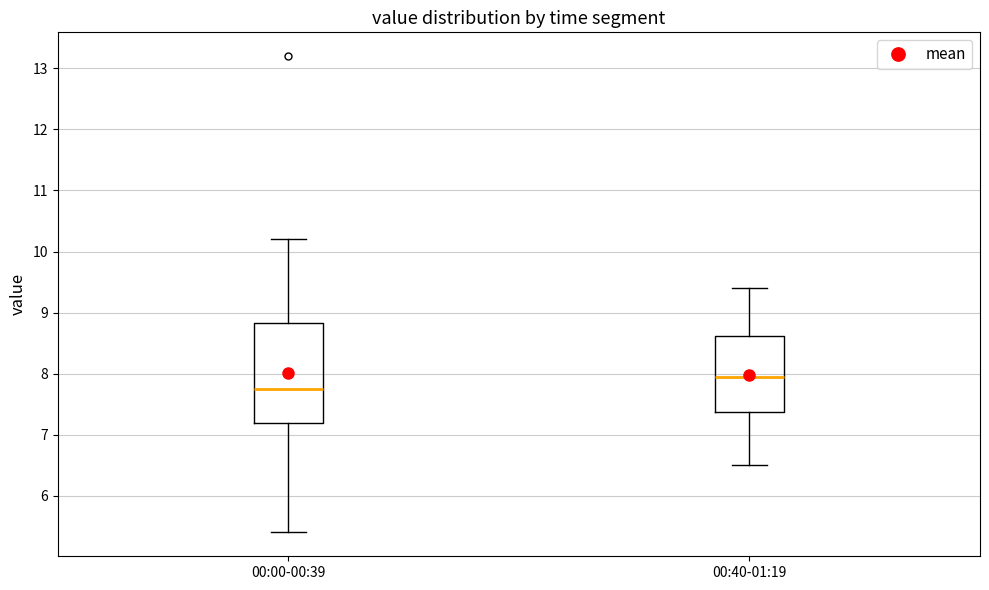

Reading left to right, read every box against the y-axis: the position of its median line, the range the box covers, and the ends of its whiskers. The values are not printed on the chart, so give them approximately, as read against the axis.

00:00-00:39: median 7.8, box 7.2 to 8.8, whiskers 5.4 to 10.2
00:40-01:19: median 8.0, box 7.4 to 8.6, whiskers 6.5 to 9.4